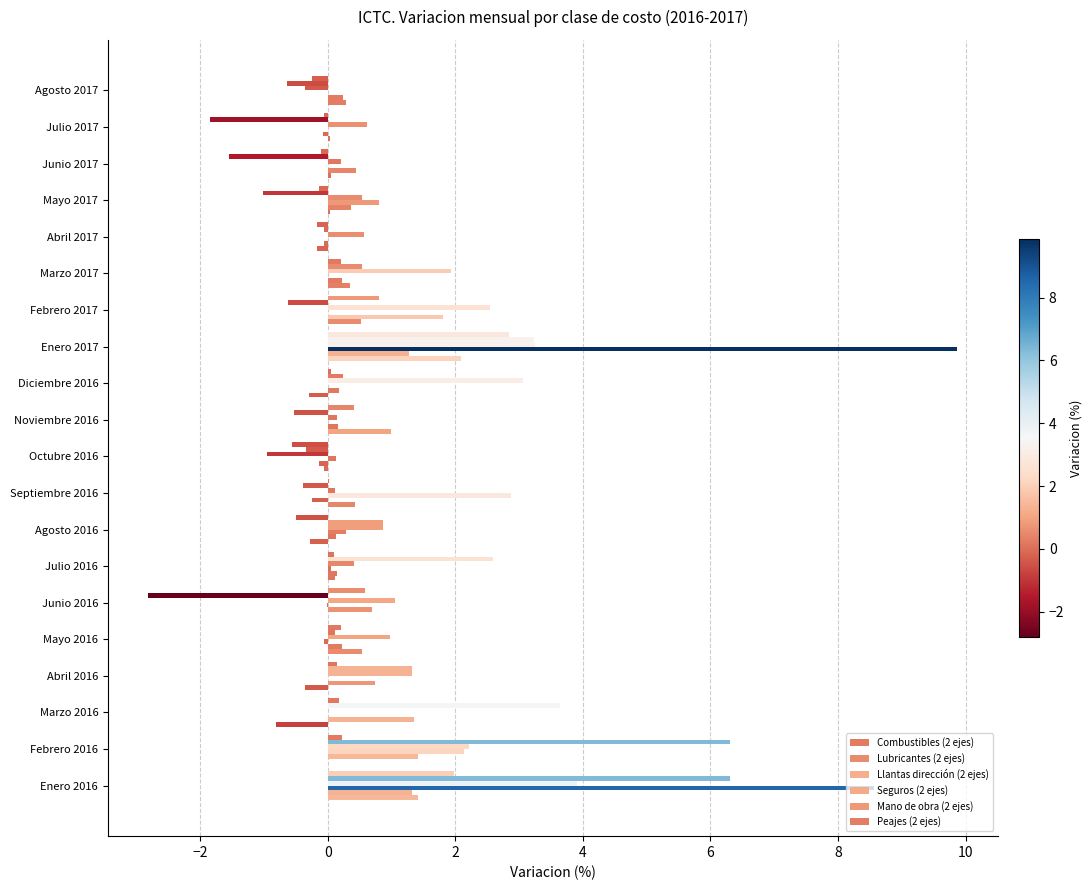

How many data points does each series have?

20